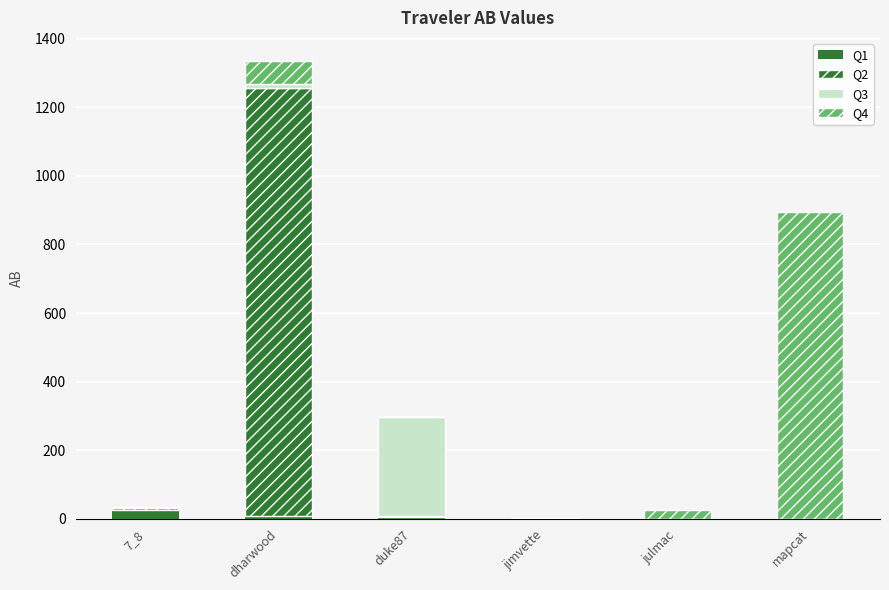

Are the bars horizontal?

No